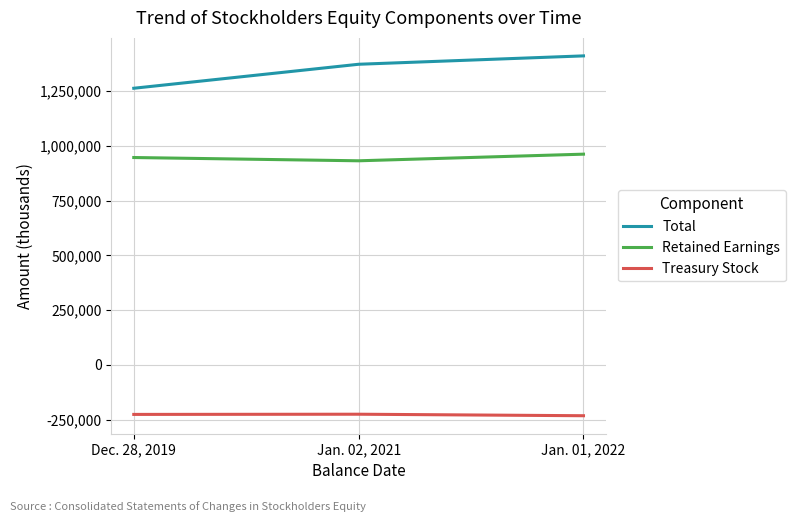

What is the average value of the Treasury Stock series?

-227999